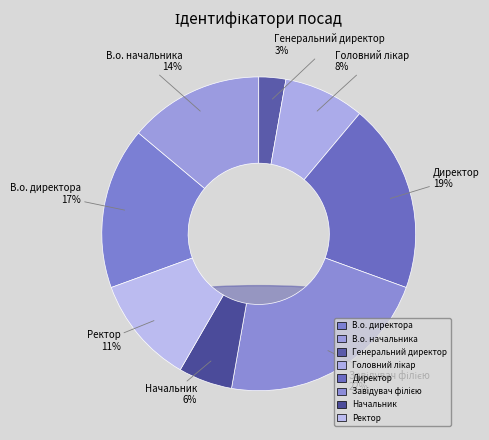

Count the number of slices in the pie.

8